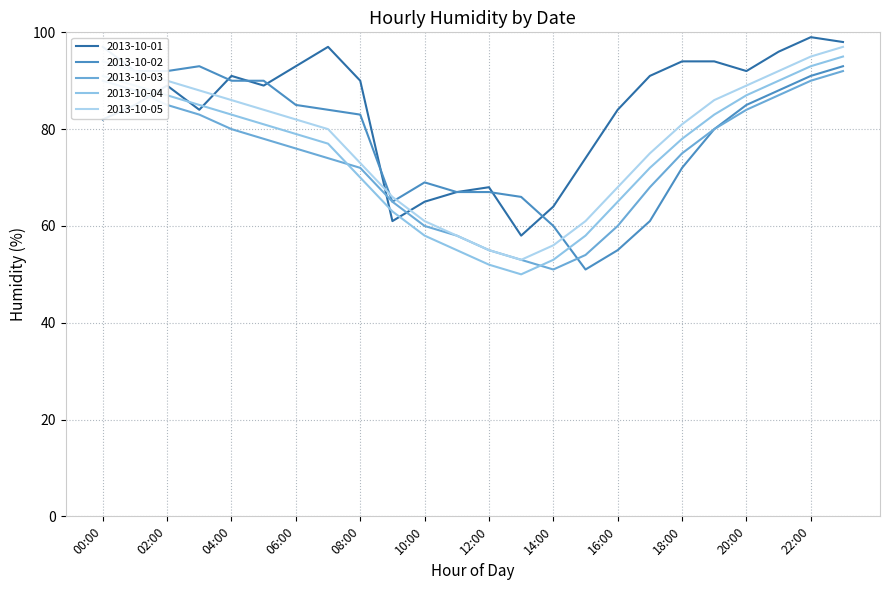

Between 13:00 and 20:00, which series saw the biggest shift?

2013-10-04